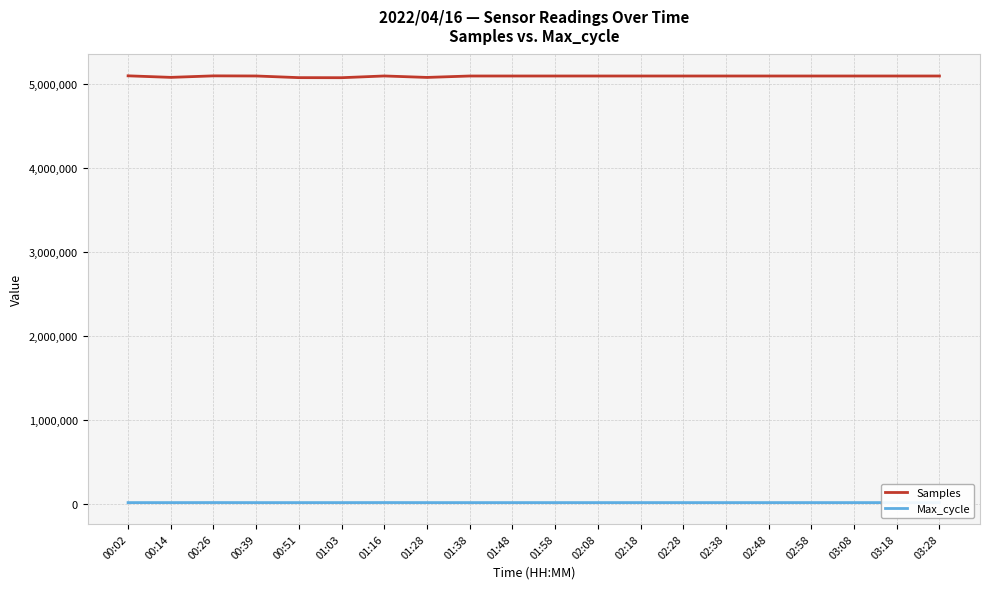

Which series has the largest range (max minus min)?

Samples